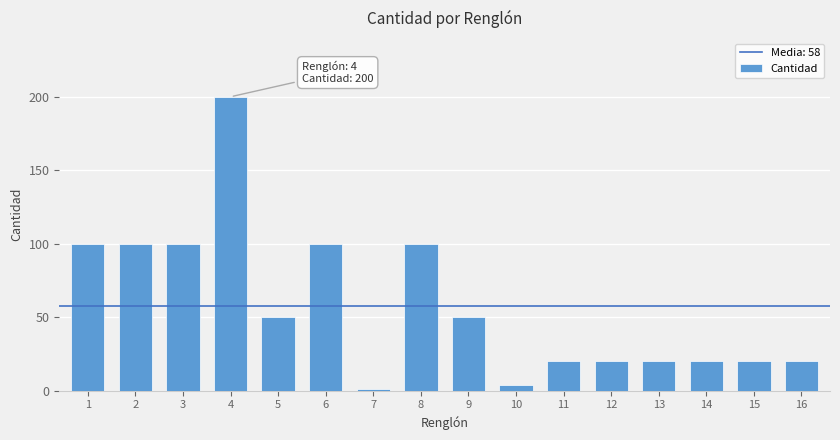

Reading left to right, transcribe all the data shown in this chart.

100	100	100	200	50	100	1	100	50	4	20	20	20	20	20	20